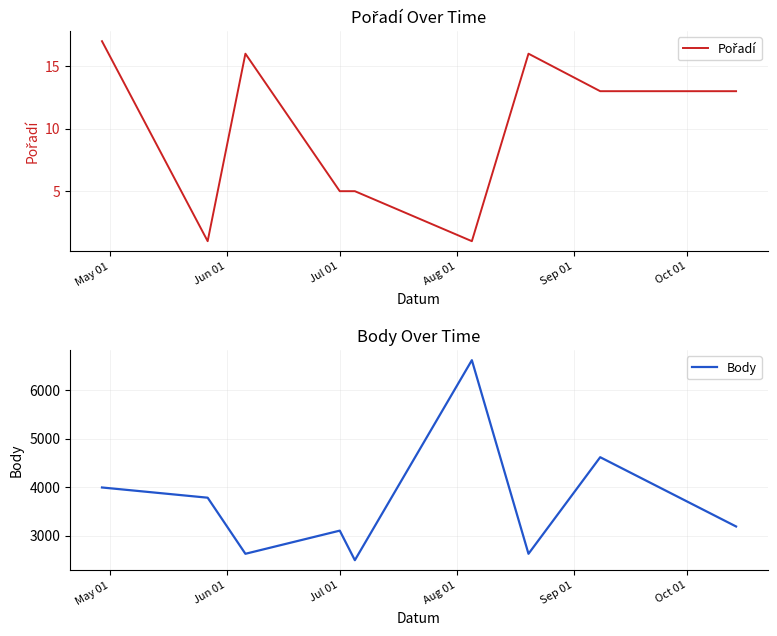

What is the highest value of the Body series?

6623